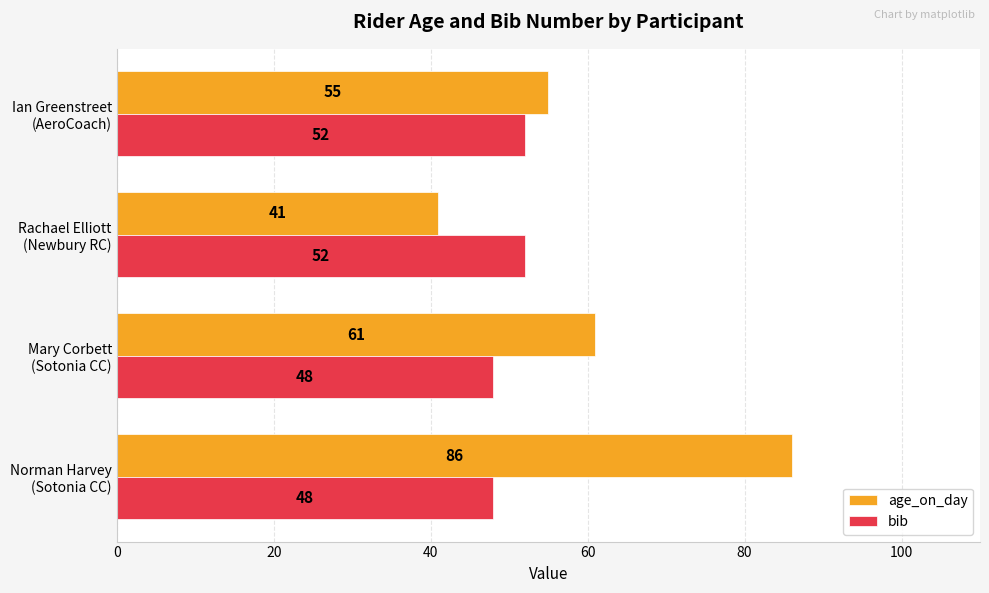

List the series in order of their overall mean, lowest first.

bib, age_on_day